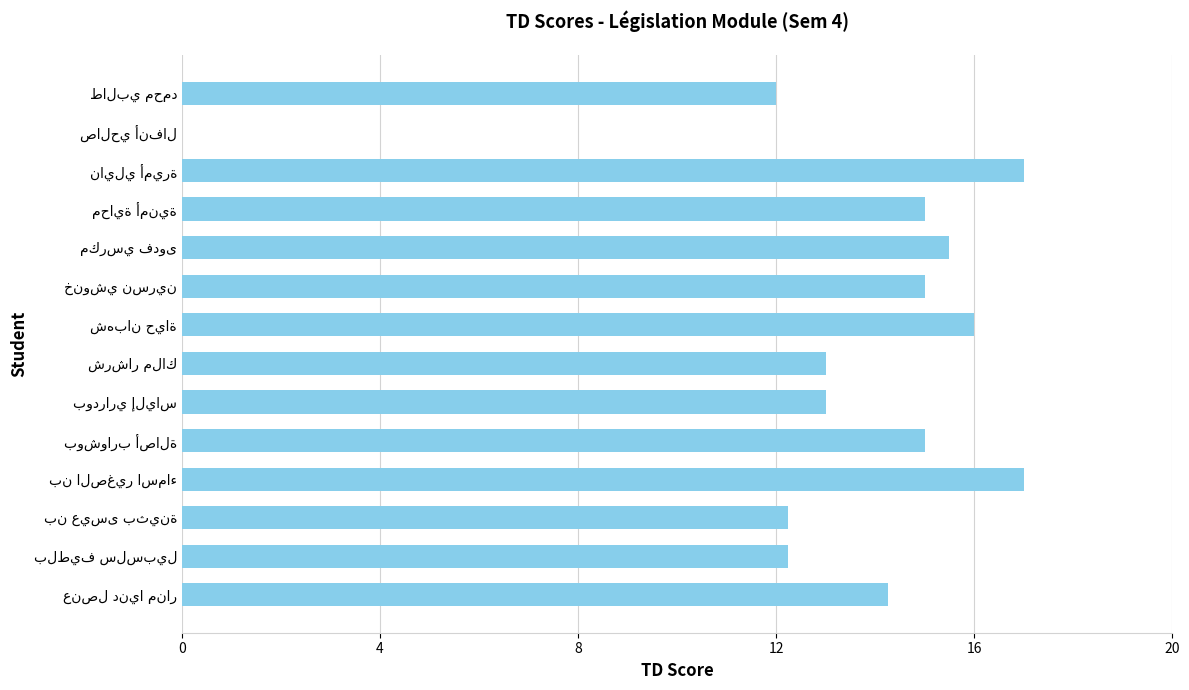

What is the greatest value displayed?

17.0